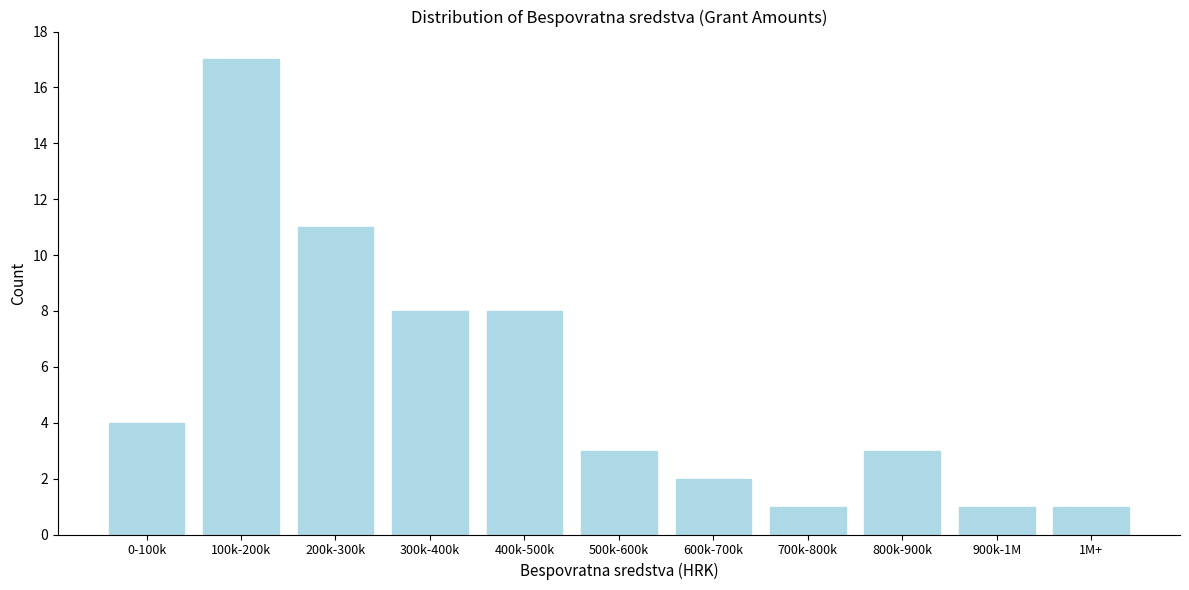

Reading left to right, extract all data points from this chart.

0-100k=4	100k-200k=17	200k-300k=11	300k-400k=8	400k-500k=8	500k-600k=3	600k-700k=2	700k-800k=1	800k-900k=3	900k-1M=1	1M+=1